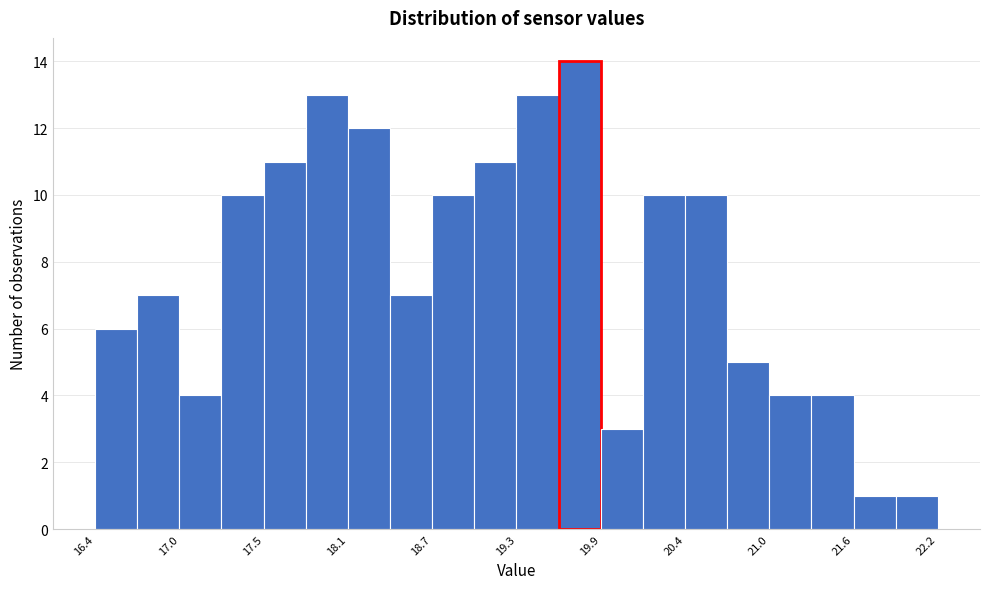

Around what value on the x-axis is the tallest bar? Give the approximate position of its centre, as read against the axis.

19.7